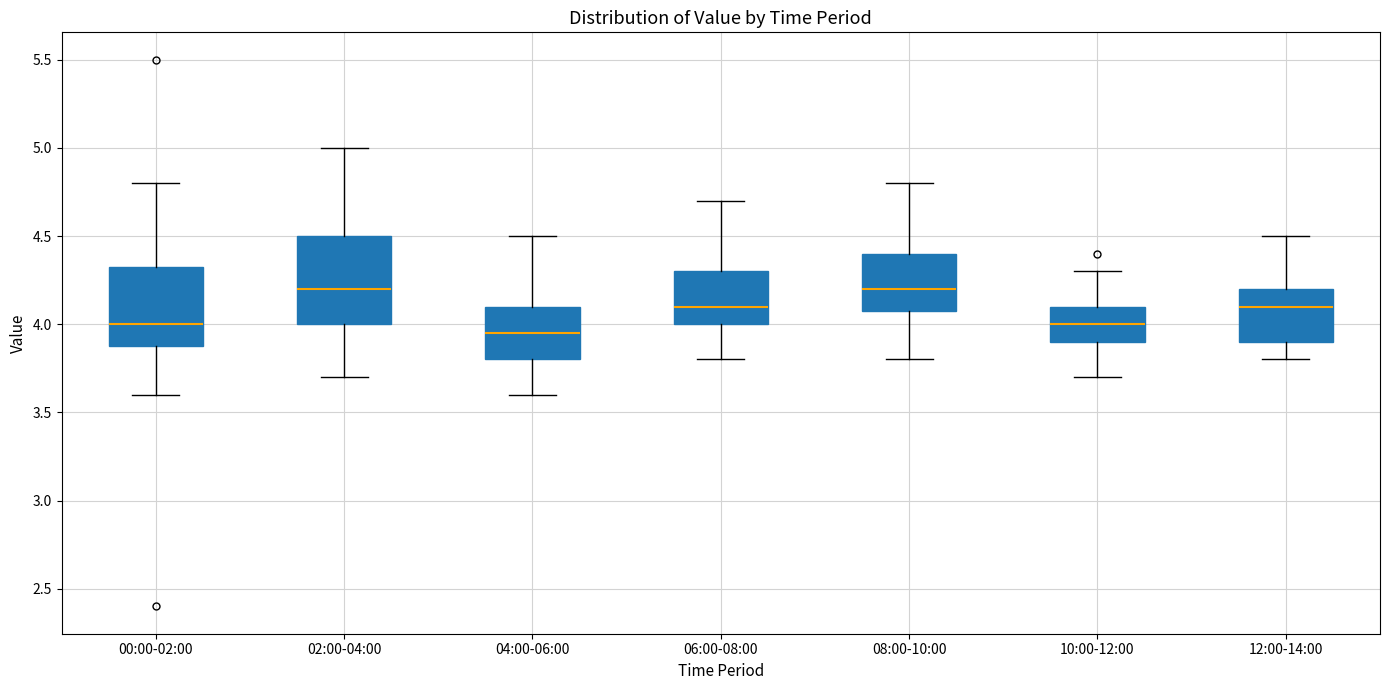

Reading left to right, read every box against the y-axis: the position of its median line, the range the box covers, and the ends of its whiskers. The values are not printed on the chart, so give them approximately, as read against the axis.

00:00-02:00: median 4.00, box 3.90 to 4.35, whiskers 3.60 to 4.80
02:00-04:00: median 4.20, box 4.00 to 4.50, whiskers 3.70 to 5.00
04:00-06:00: median 3.95, box 3.80 to 4.10, whiskers 3.60 to 4.50
06:00-08:00: median 4.10, box 4.00 to 4.30, whiskers 3.80 to 4.70
08:00-10:00: median 4.20, box 4.10 to 4.40, whiskers 3.80 to 4.80
10:00-12:00: median 4.00, box 3.90 to 4.10, whiskers 3.70 to 4.30
12:00-14:00: median 4.10, box 3.90 to 4.20, whiskers 3.80 to 4.50